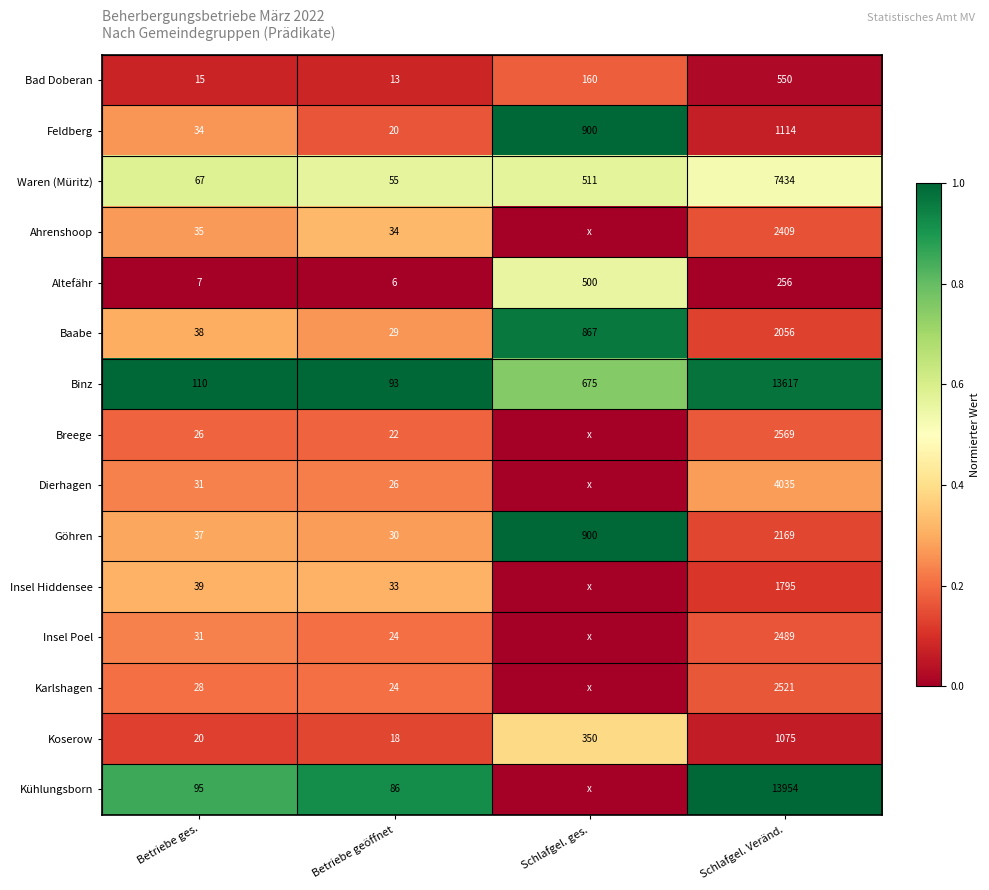

What is the total value across all series at Betriebe geöffnet?

513